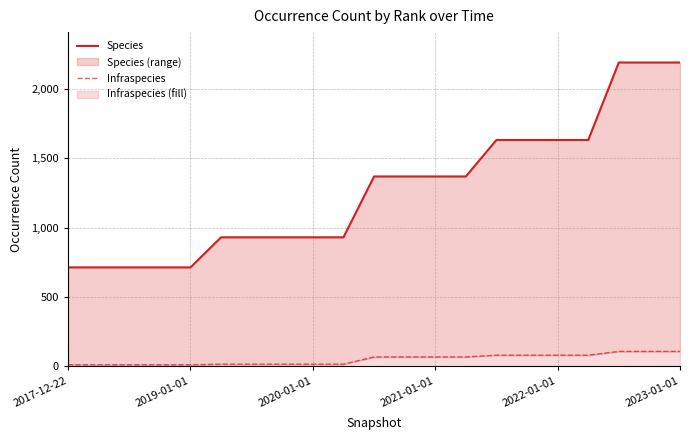

Reading left to right, extract all data points from this chart.

Species: 714	714	714	714	714	931	931	931	931	931	1370	1370	1370	1370	1633	1633	1633	1633	2192	2192	2192
Infraspecies: 12	12	12	12	12	16	16	16	16	16	68	68	68	68	81	81	81	81	108	108	108